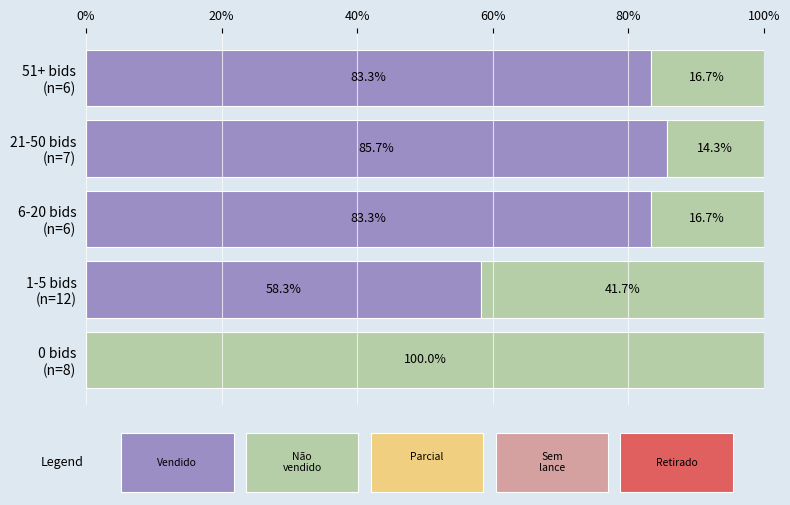

How many categories are shown in the chart?

5